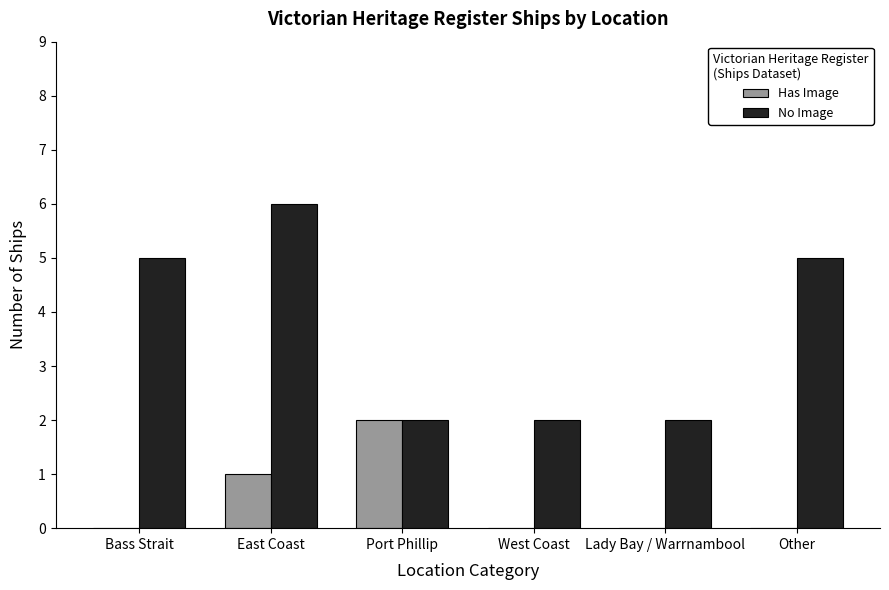

Which category has the highest value in the No Image series?

East Coast